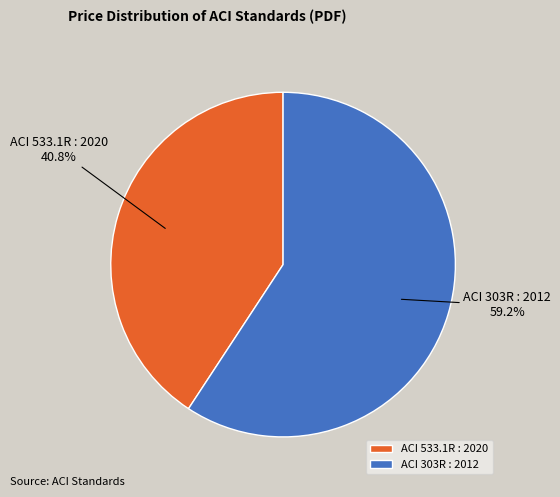

The ACI 533.1R : 2020 slice represents 47% of the pie. True or false?

False